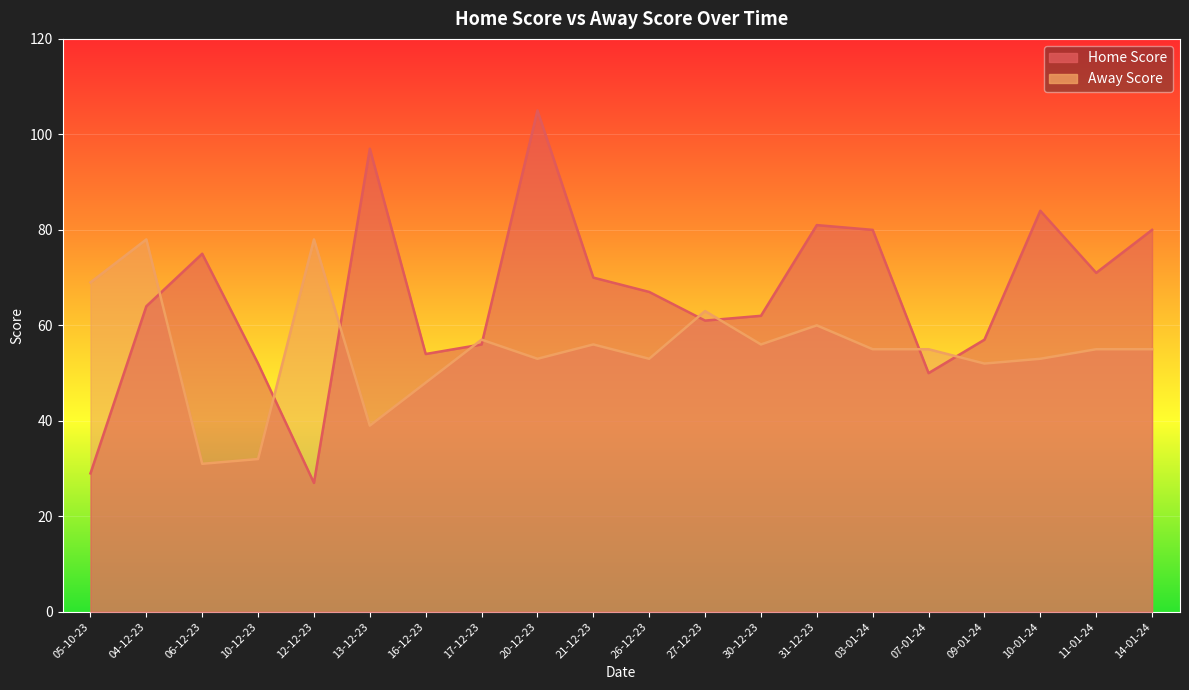

At how many categories does at least one series exceed 28?

20